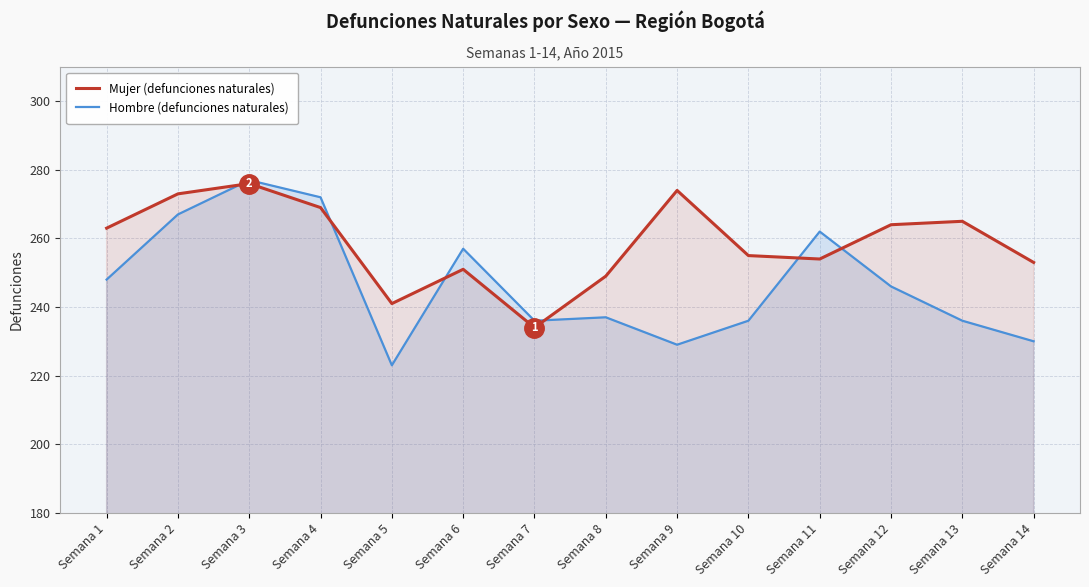

How many interior local valleys does the Mujer (defunciones naturales) series have?

3